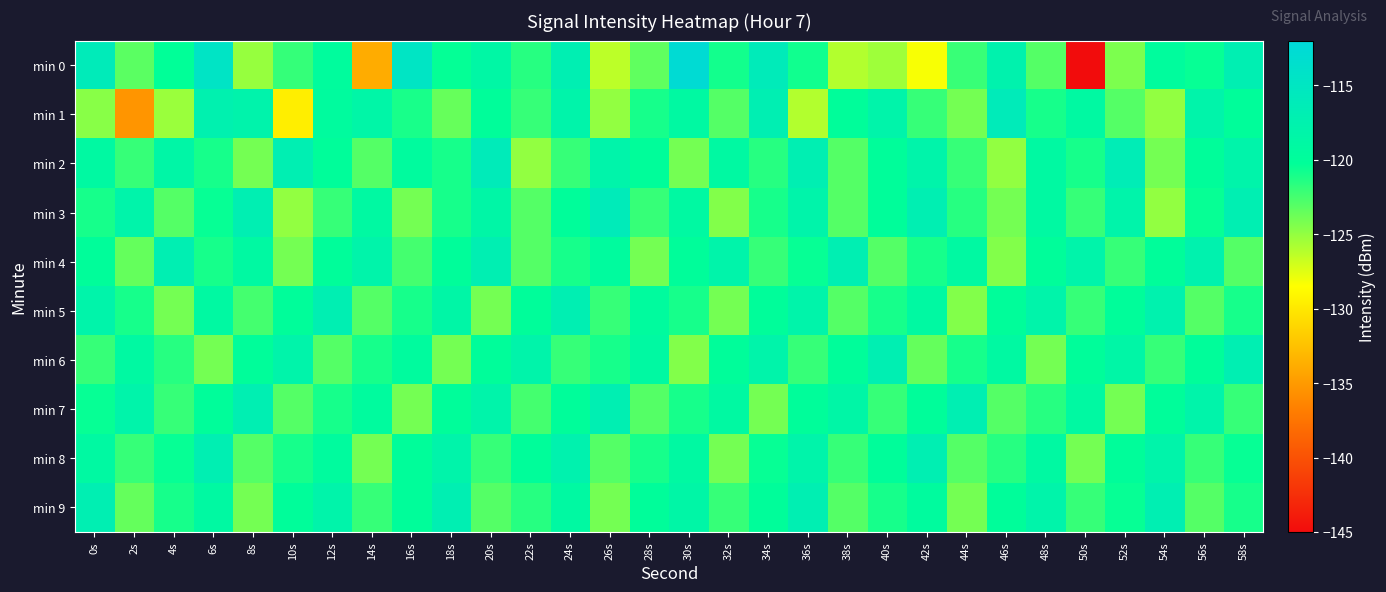

Reading right to left, list all the values displayed in this chart.

min 0: 58s=-117.0	56s=-120.5	54s=-119.7	52s=-124.3	50s=-145.1	48s=-123.0	46s=-117.6	44s=-122.1	42s=-128.3	40s=-125.4	38s=-126.0	36s=-120.8	34s=-116.1	32s=-120.8	30s=-112.7	28s=-123.4	26s=-126.3	24s=-116.9	22s=-121.5	20s=-118.6	18s=-120.4	16s=-114.6	14s=-133.8	12s=-119.6	10s=-122.0	8s=-125.1	6s=-114.5	4s=-120.3	2s=-123.2	0s=-116.1
min 1: 58s=-120.0	56s=-118.0	54s=-125.0	52s=-123.0	50s=-119.0	48s=-121.0	46s=-116.0	44s=-124.0	42s=-122.0	40s=-118.0	38s=-120.0	36s=-126.0	34s=-117.0	32s=-123.0	30s=-119.0	28s=-121.0	26s=-125.0	24s=-118.0	22s=-122.0	20s=-120.0	18s=-123.5	16s=-121.1	14s=-118.4	12s=-119.5	10s=-129.6	8s=-117.9	6s=-117.3	4s=-125.3	2s=-135.3	0s=-124.7
min 2: 58s=-118.0	56s=-120.0	54s=-124.0	52s=-116.5	50s=-121.0	48s=-119.0	46s=-125.0	44s=-122.0	42s=-118.0	40s=-120.0	38s=-123.0	36s=-117.0	34s=-121.5	32s=-119.0	30s=-124.0	28s=-120.0	26s=-118.0	24s=-122.0	22s=-125.0	20s=-116.0	18s=-121.0	16s=-119.5	14s=-123.0	12s=-120.0	10s=-117.0	8s=-124.0	6s=-121.0	4s=-118.5	2s=-122.0	0s=-119.0
min 3: 58s=-117.0	56s=-120.5	54s=-125.0	52s=-118.0	50s=-122.0	48s=-119.0	46s=-124.0	44s=-121.5	42s=-117.0	40s=-120.0	38s=-123.0	36s=-118.0	34s=-121.0	32s=-124.5	30s=-119.0	28s=-122.0	26s=-116.0	24s=-120.0	22s=-123.0	20s=-118.5	18s=-121.0	16s=-124.0	14s=-119.0	12s=-122.0	10s=-125.0	8s=-117.0	6s=-120.5	4s=-123.0	2s=-118.0	0s=-121.0
min 4: 58s=-123.0	56s=-117.5	54s=-120.0	52s=-122.0	50s=-118.0	48s=-120.0	46s=-124.5	44s=-119.0	42s=-121.0	40s=-123.0	38s=-117.0	36s=-120.5	34s=-122.0	32s=-118.0	30s=-120.0	28s=-124.0	26s=-119.5	24s=-121.0	22s=-123.0	20s=-117.0	18s=-120.0	16s=-122.5	14s=-118.0	12s=-120.0	10s=-124.0	8s=-119.0	6s=-121.0	4s=-117.0	2s=-123.5	0s=-120.0
min 5: 58s=-121.0	56s=-123.0	54s=-117.5	52s=-120.0	50s=-122.0	48s=-118.0	46s=-120.0	44s=-124.5	42s=-119.0	40s=-121.0	38s=-123.0	36s=-118.0	34s=-120.0	32s=-124.0	30s=-121.0	28s=-119.5	26s=-122.0	24s=-117.0	22s=-120.0	20s=-124.0	18s=-118.5	16s=-121.0	14s=-123.0	12s=-117.0	10s=-120.0	8s=-122.5	6s=-119.0	4s=-124.0	2s=-121.0	0s=-118.0
min 6: 58s=-117.0	56s=-120.0	54s=-122.0	52s=-118.5	50s=-120.0	48s=-124.0	46s=-119.0	44s=-121.0	42s=-123.5	40s=-117.0	38s=-120.0	36s=-122.0	34s=-118.0	32s=-120.0	30s=-124.5	28s=-119.0	26s=-121.0	24s=-122.0	22s=-118.0	20s=-120.0	18s=-124.0	16s=-119.5	14s=-121.0	12s=-123.0	10s=-118.0	8s=-120.0	6s=-124.0	4s=-121.5	2s=-119.0	0s=-122.0
min 7: 58s=-122.0	56s=-118.0	54s=-120.0	52s=-124.0	50s=-119.0	48s=-121.5	46s=-123.0	44s=-117.0	42s=-120.0	40s=-122.0	38s=-118.5	36s=-120.0	34s=-124.0	32s=-119.0	30s=-121.0	28s=-123.0	26s=-117.0	24s=-120.0	22s=-122.5	20s=-118.0	18s=-120.0	16s=-124.0	14s=-119.5	12s=-121.0	10s=-123.0	8s=-117.0	6s=-120.0	4s=-122.0	2s=-118.0	0s=-120.5
min 8: 58s=-120.5	56s=-122.0	54s=-118.0	52s=-120.0	50s=-124.0	48s=-119.0	46s=-121.5	44s=-123.0	42s=-117.0	40s=-120.0	38s=-122.0	36s=-118.0	34s=-120.5	32s=-124.0	30s=-119.0	28s=-121.0	26s=-123.0	24s=-117.5	22s=-120.0	20s=-122.0	18s=-118.0	16s=-120.0	14s=-124.0	12s=-119.5	10s=-121.0	8s=-123.0	6s=-117.0	4s=-120.5	2s=-122.0	0s=-119.0
min 9: 58s=-121.0	56s=-123.0	54s=-117.0	52s=-120.5	50s=-122.0	48s=-118.0	46s=-120.0	44s=-124.0	42s=-119.5	40s=-121.0	38s=-123.0	36s=-117.0	34s=-120.0	32s=-122.0	30s=-118.5	28s=-120.0	26s=-124.0	24s=-119.0	22s=-121.5	20s=-123.0	18s=-117.0	16s=-120.0	14s=-122.0	12s=-118.0	10s=-120.0	8s=-124.0	6s=-119.0	4s=-121.0	2s=-123.5	0s=-117.0